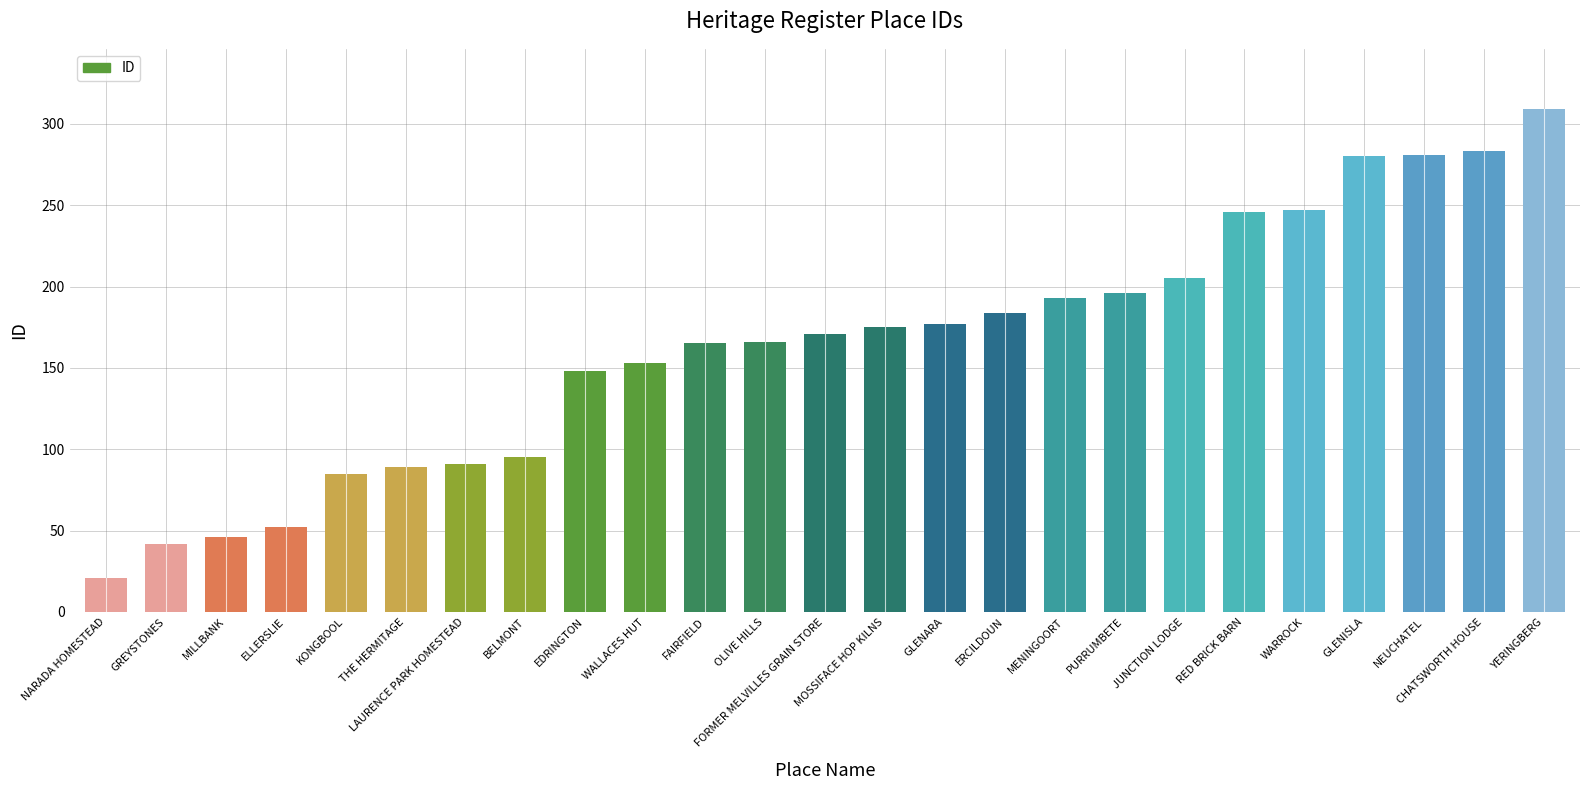

What is the greatest value displayed?

309